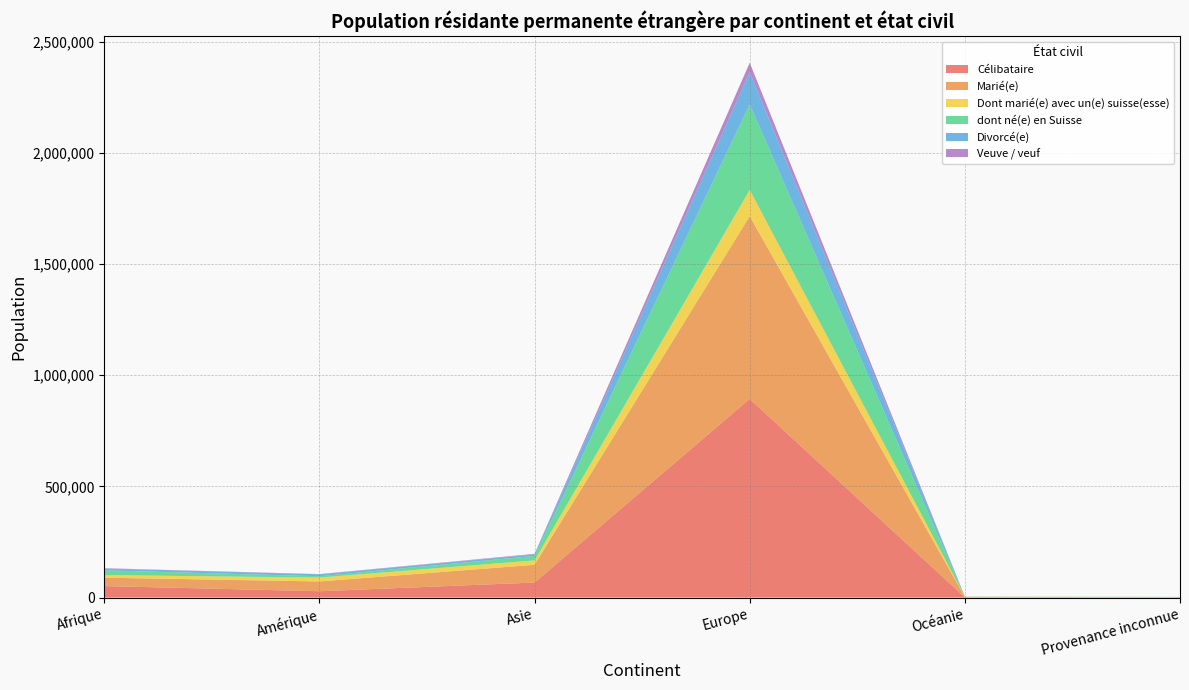

Reading left to right, transcribe all the data shown in this chart.

Célibataire: Afrique=51799	Amérique=28573	Asie=67672	Europe=893711	Océanie=1288	Provenance inconnue=1430
Marié(e): Afrique=37621	Amérique=44009	Asie=79760	Europe=821851	Océanie=2118	Provenance inconnue=843
Dont marié(e) avec un(e) suisse(esse): Afrique=11723	Amérique=17393	Asie=19862	Europe=118012	Océanie=714	Provenance inconnue=103
dont né(e) en Suisse: Afrique=21306	Amérique=6011	Asie=20100	Europe=384928	Océanie=261	Provenance inconnue=506
Divorcé(e): Afrique=8401	Amérique=8591	Asie=6948	Europe=144864	Océanie=199	Provenance inconnue=73
Veuve / veuf: Afrique=1280	Amérique=1089	Asie=2425	Europe=42156	Océanie=31	Provenance inconnue=39